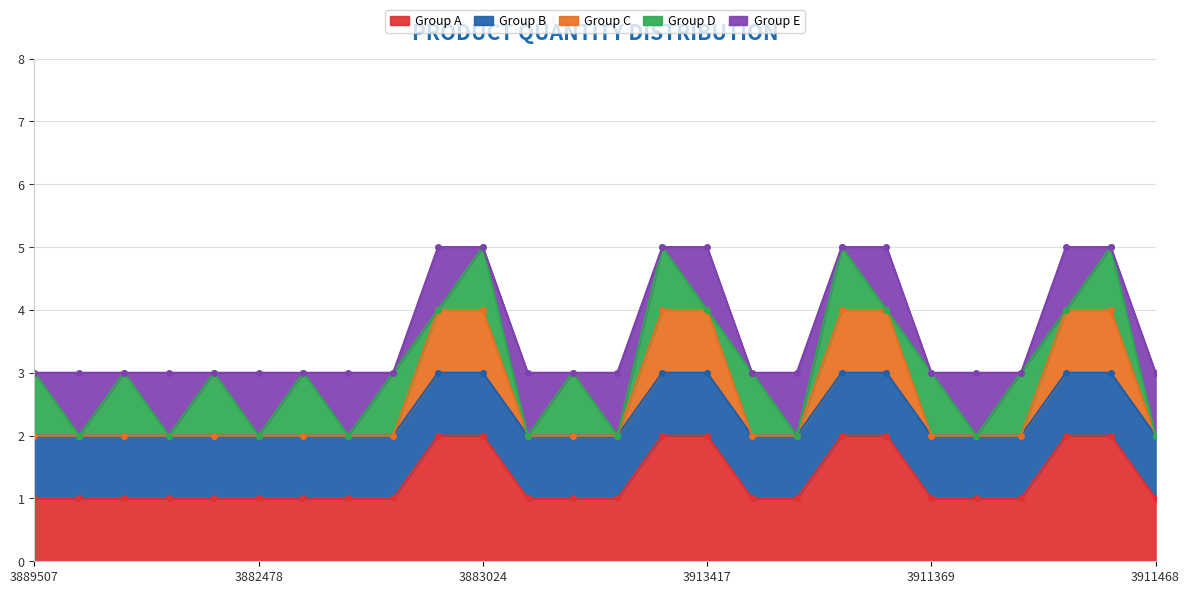

Is the value of Group D at 7895493913400 greater than the value of Group A at 7895493911338?

No